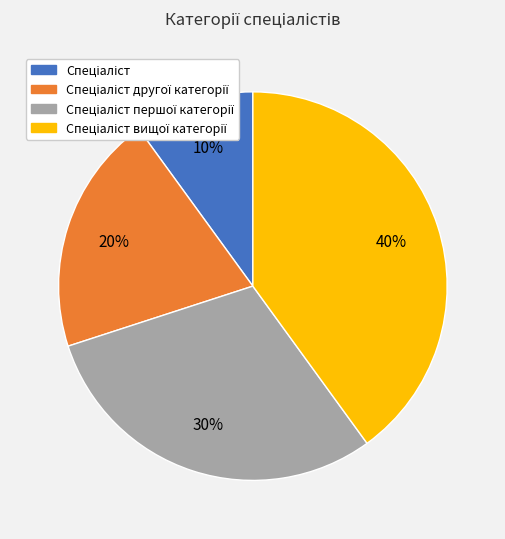

Does any single category account for the majority?

No